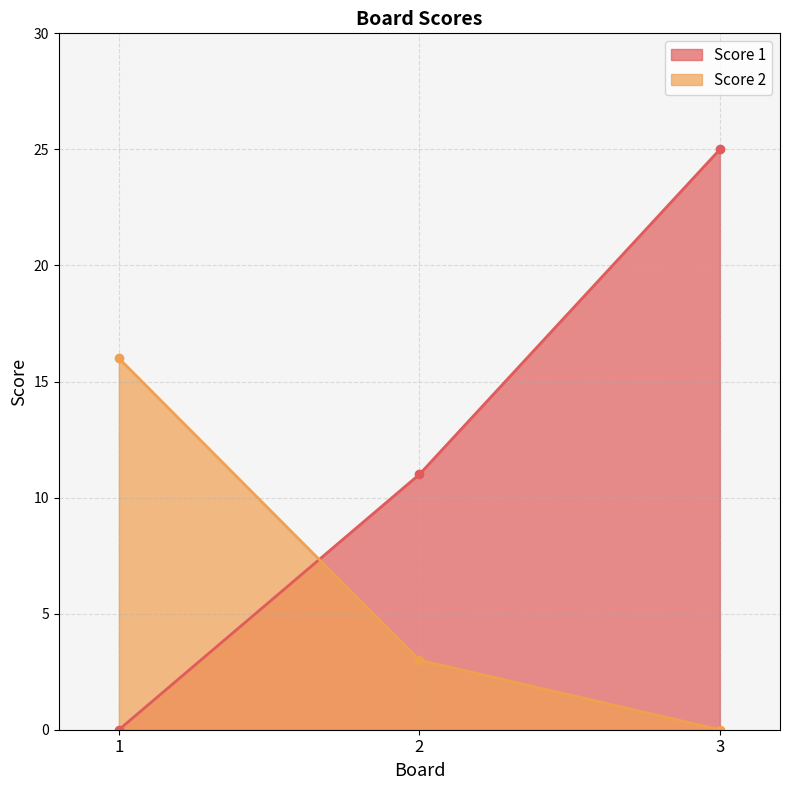

At which label does Score 2 first exceed 3?

1